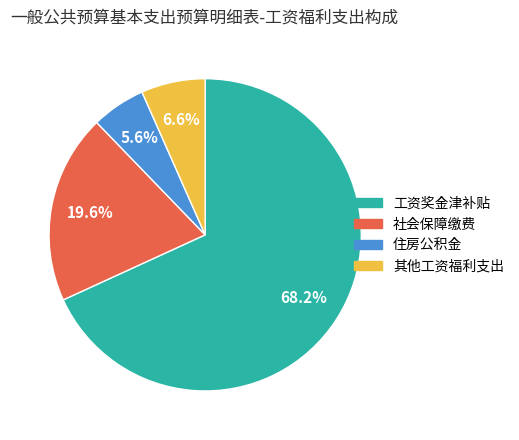

Count the number of slices in the pie.

4